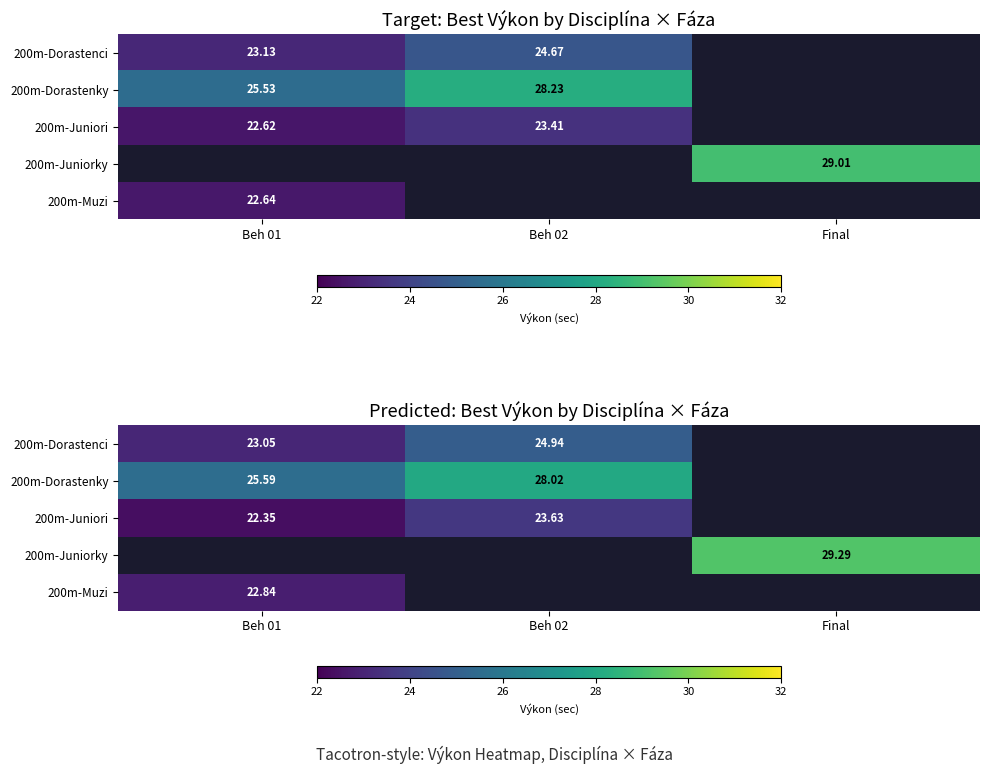

Which series has the largest range (max minus min)?

200m-Dorastenky